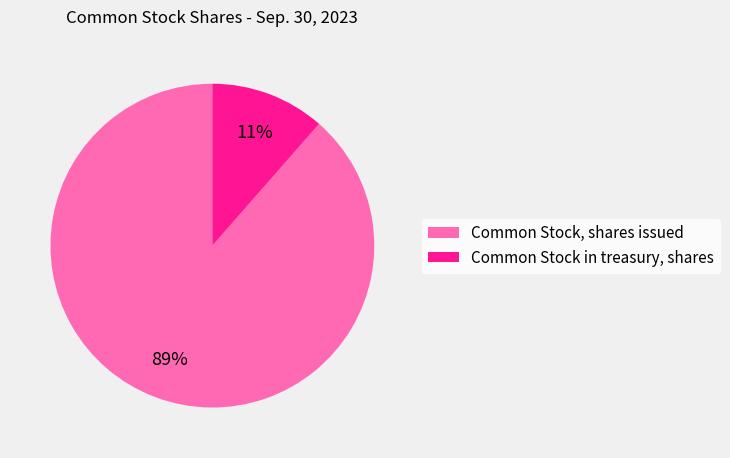

Combined, do Common Stock, shares issued and Common Stock in treasury, shares account for over 50%?

Yes